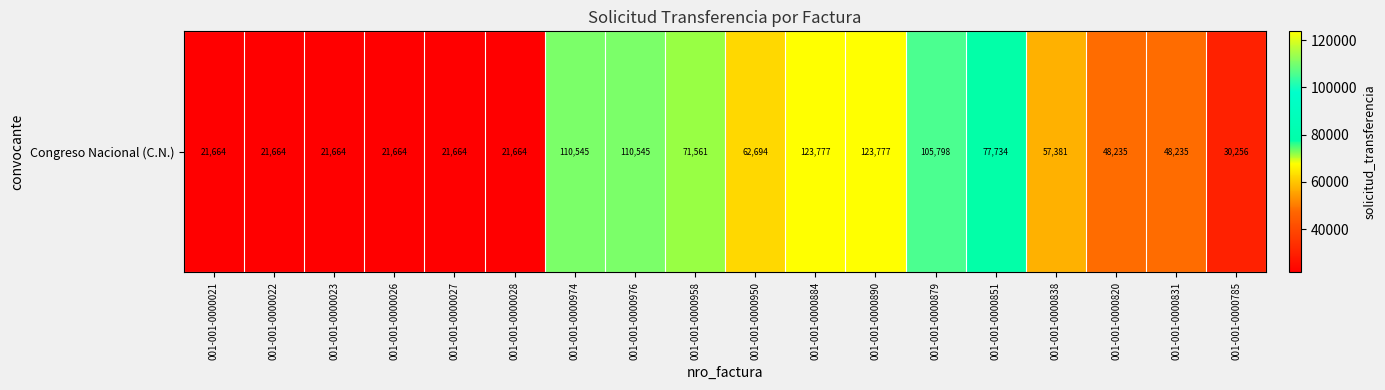

Reading left to right, list all the values displayed in this chart.

001-001-0000021=21664	001-001-0000022=21664	001-001-0000023=21664	001-001-0000026=21664	001-001-0000027=21664	001-001-0000028=21664	001-001-0000974=110545	001-001-0000976=110545	001-001-0000958=71561	001-001-0000950=62694	001-001-0000884=123777	001-001-0000890=123777	001-001-0000879=105798	001-001-0000851=77734	001-001-0000838=57381	001-001-0000820=48235	001-001-0000831=48235	001-001-0000785=30256